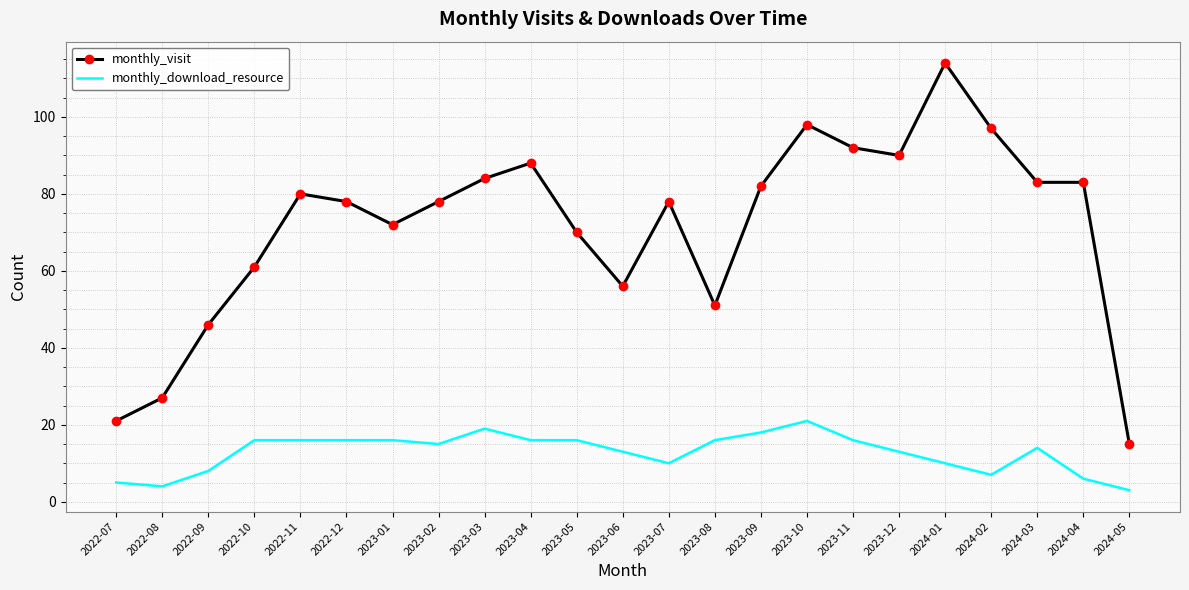

At how many categories does at least one series exceed 4?

23